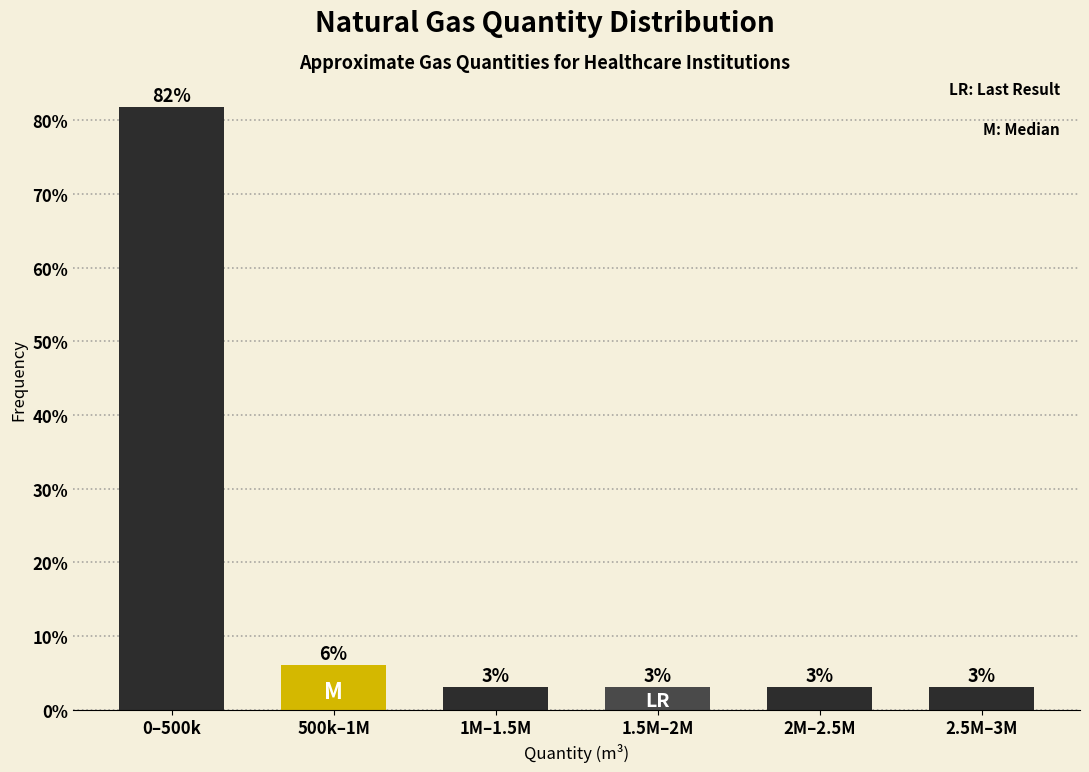

Between 500k–1M and 1M–1.5M, which is larger?

500k–1M